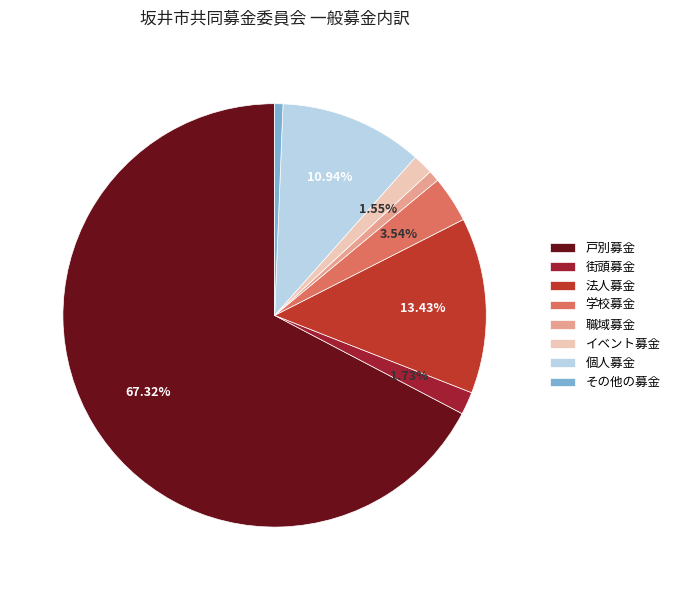

Rank the categories by value from lowest to highest.

その他の募金, 職域募金, イベント募金, 街頭募金, 学校募金, 個人募金, 法人募金, 戸別募金